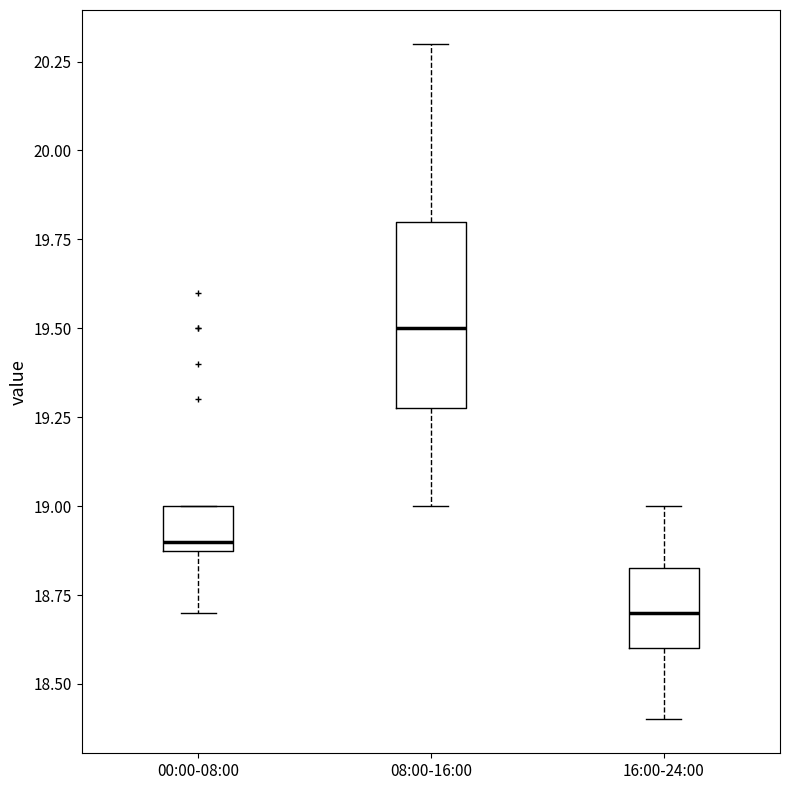

Comparing the boxes themselves (not the whiskers), which one is the tallest?

08:00-16:00